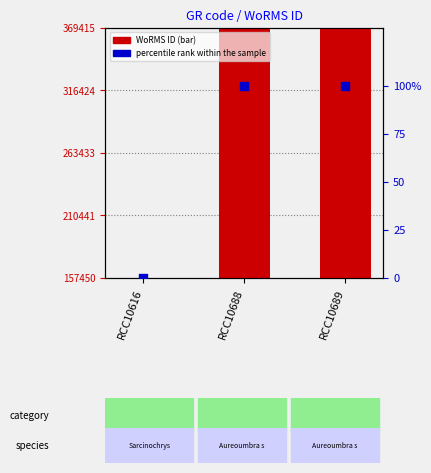

Which series contains the lowest Y value?

percentile rank within the sample